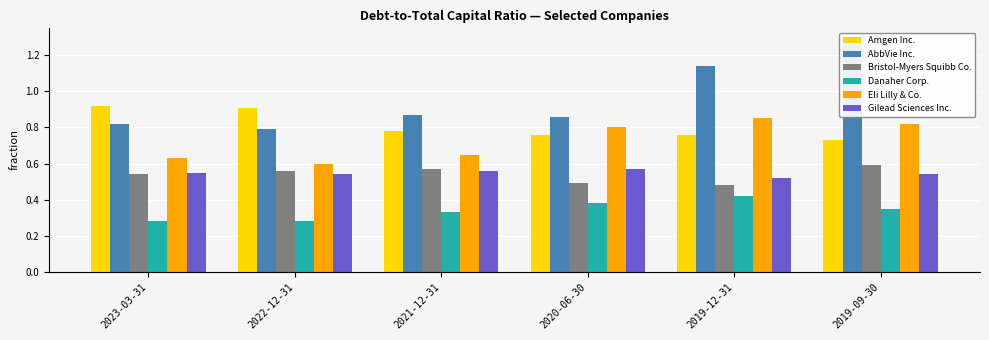

What is the value of the Gilead Sciences Inc. bar at the 1st from the left?

0.6